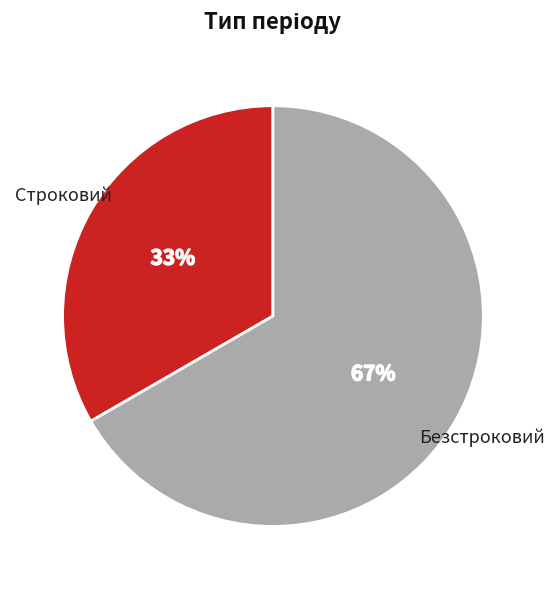

To the nearest percent, what is the combined percentage of Строковий and Безстроковий?

100%